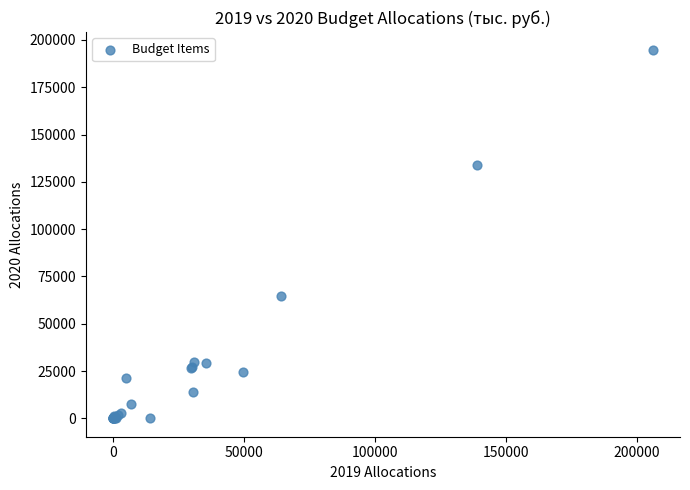

What Y value in the scatter plot is closest to 97227?

64588.1